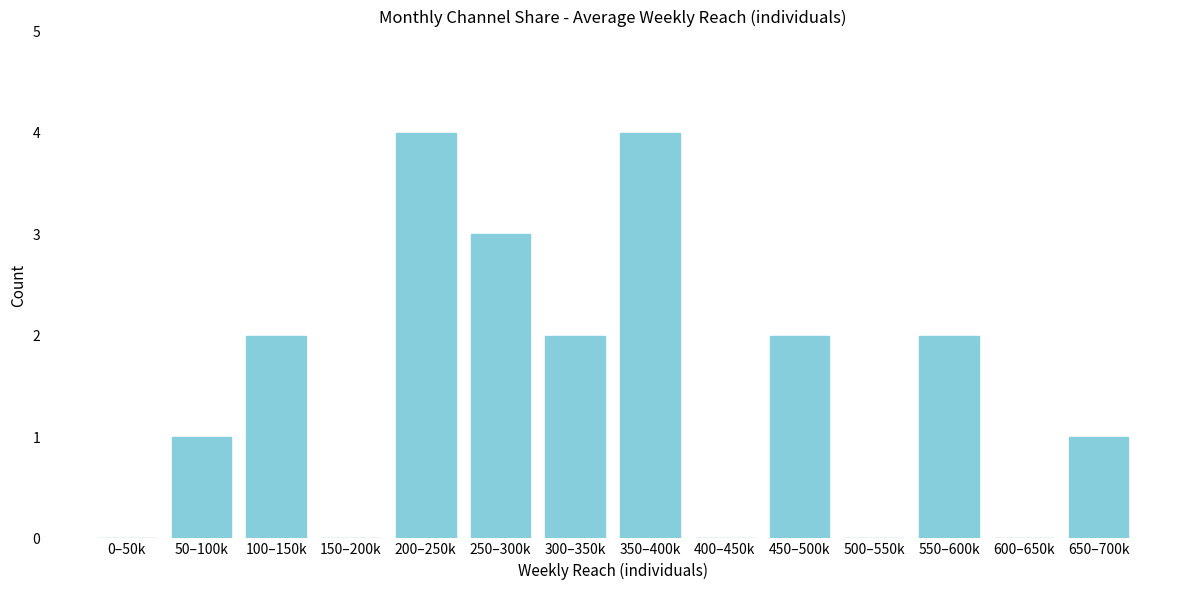

Reading right to left, transcribe all the data shown in this chart.

650–700k=1	600–650k=0	550–600k=2	500–550k=0	450–500k=2	400–450k=0	350–400k=4	300–350k=2	250–300k=3	200–250k=4	150–200k=0	100–150k=2	50–100k=1	0–50k=0